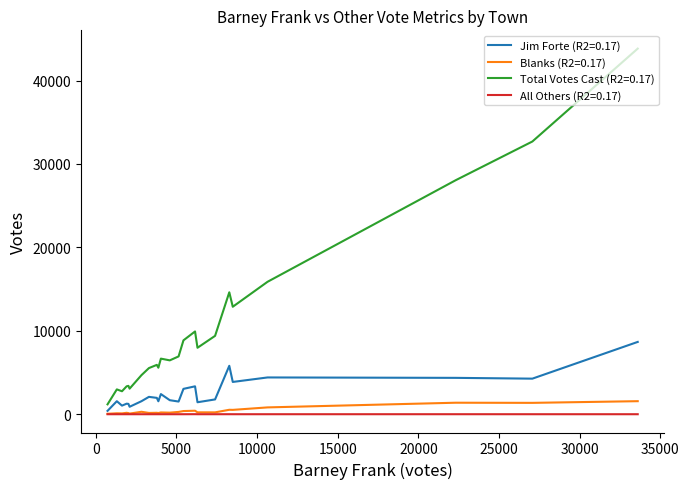

Which series has the largest range (max minus min)?

Total Votes Cast (R2=0.17)